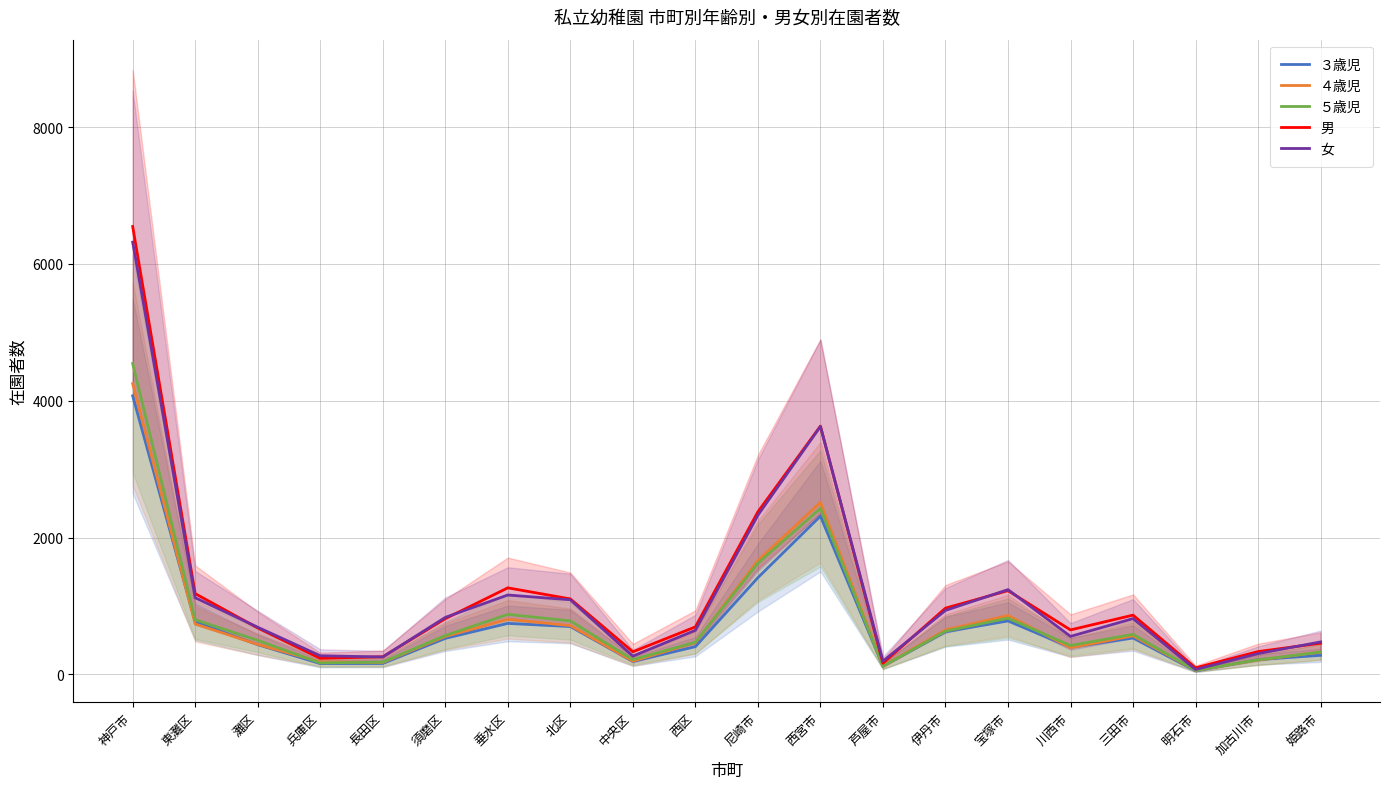

What is the label of the 6th point from the left?

須磨区